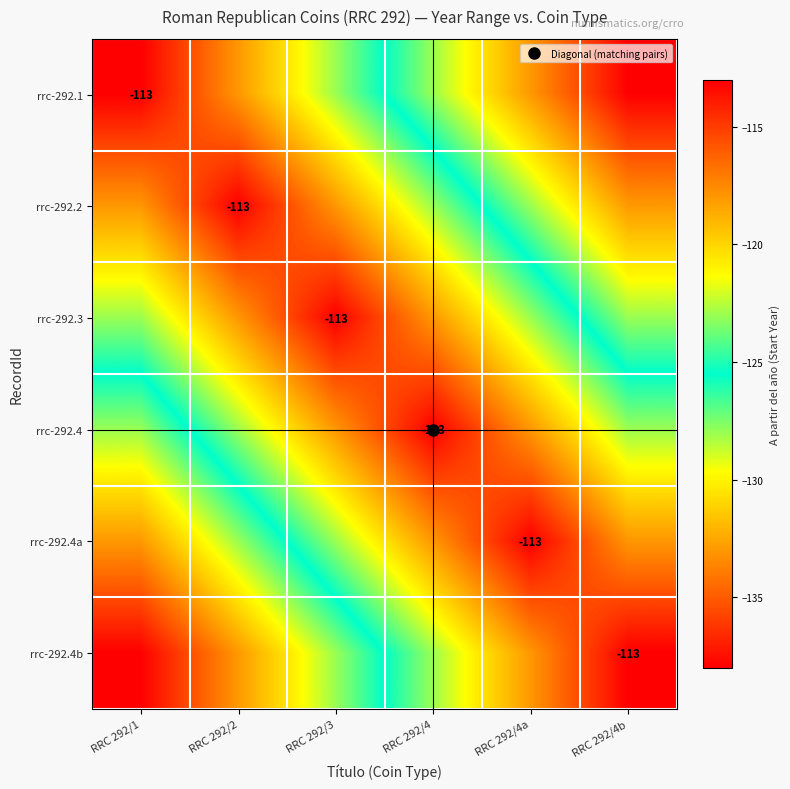

Which series has the widest spread of values?

rrc-292.1